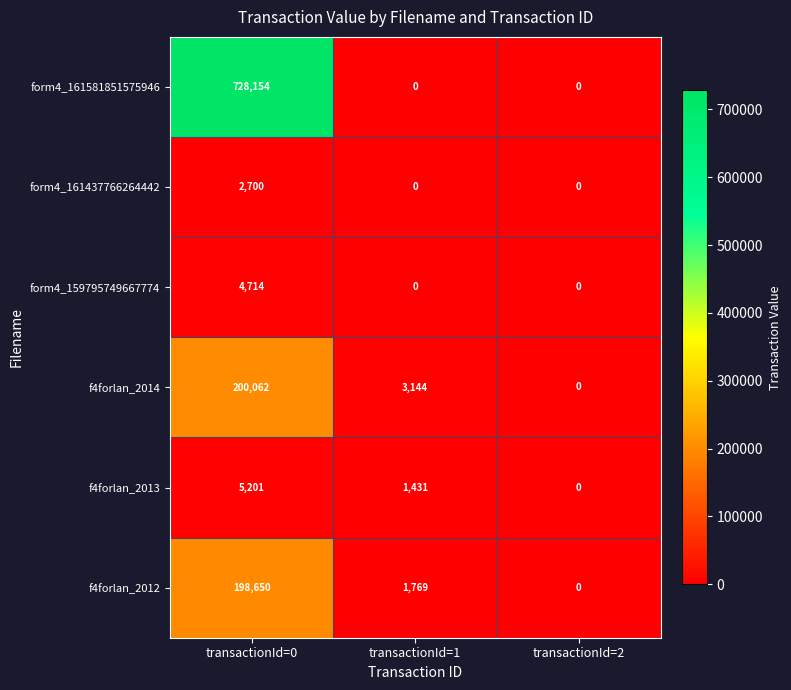

Count the form4_159795749667774 values in the range 0 to 4714.

3